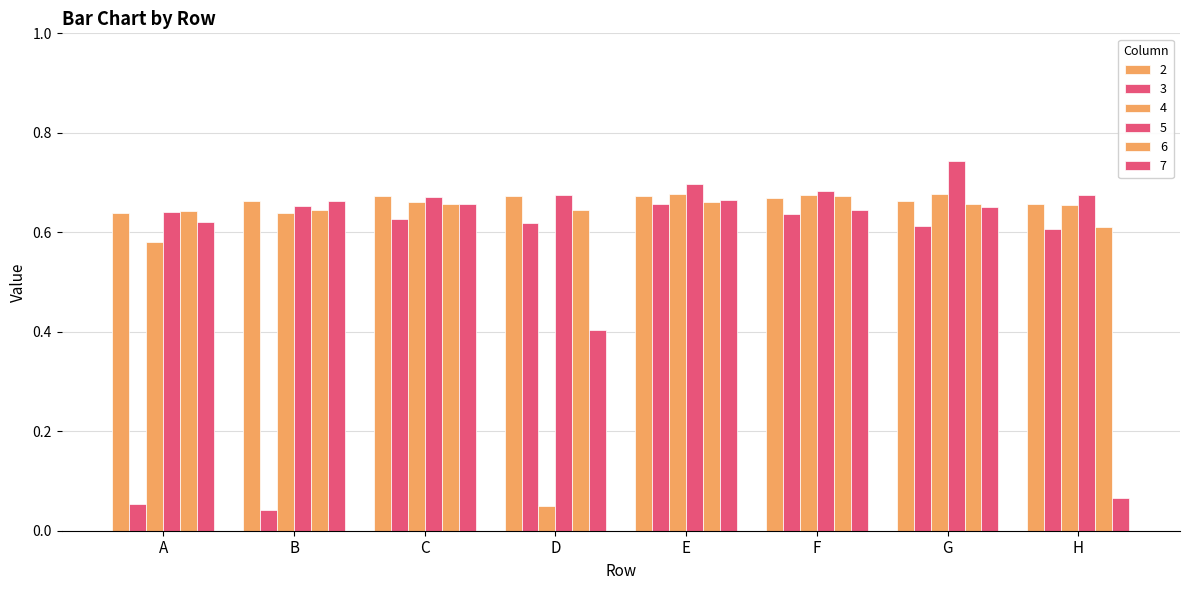

Which label corresponds to the smallest value in the chart?

B